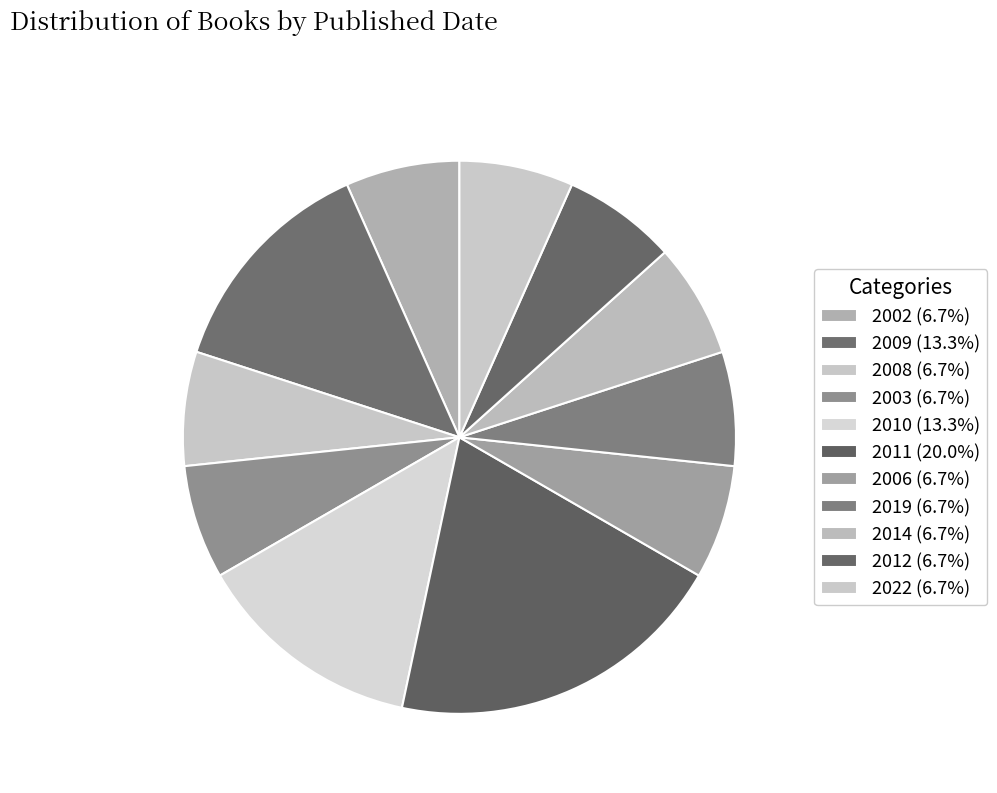

Rank the categories by value from highest to lowest.

2011, 2009, 2010, 2002, 2008, 2003, 2006, 2019, 2014, 2012, 2022